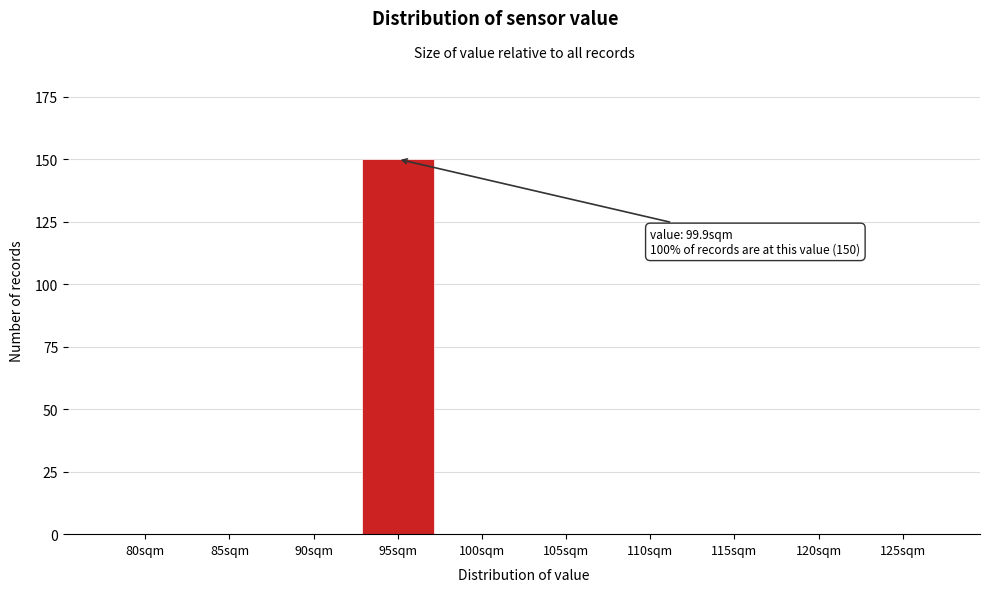

Reading left to right, list all the values displayed in this chart.

80sqm=0	85sqm=0	90sqm=0	95sqm=150	100sqm=0	105sqm=0	110sqm=0	115sqm=0	120sqm=0	125sqm=0